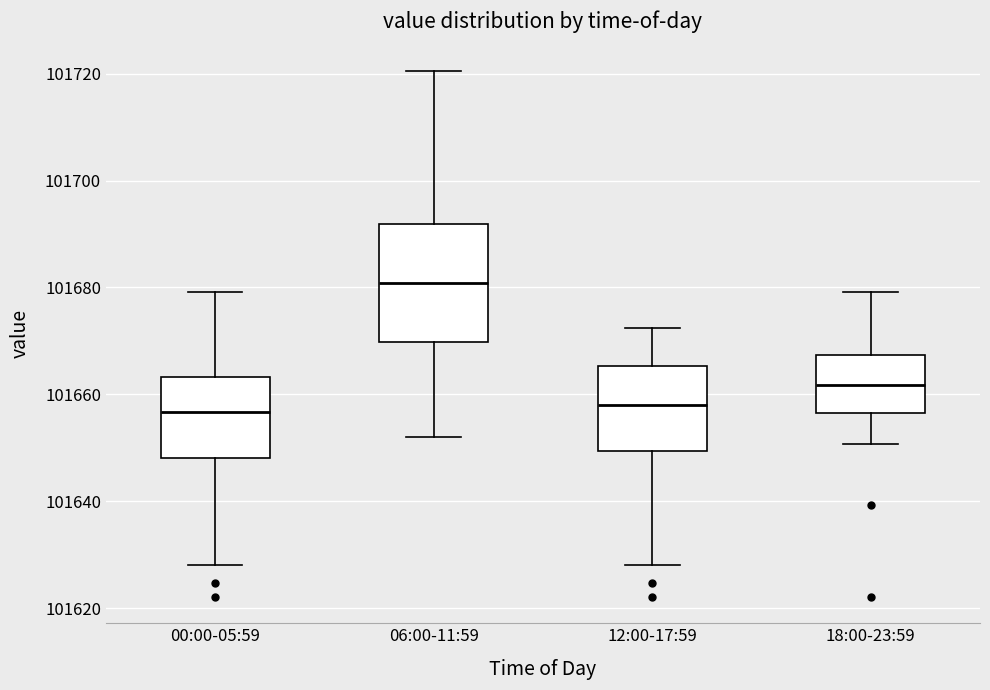

Which box is the tallest, from its lower edge to its upper edge?

06:00-11:59